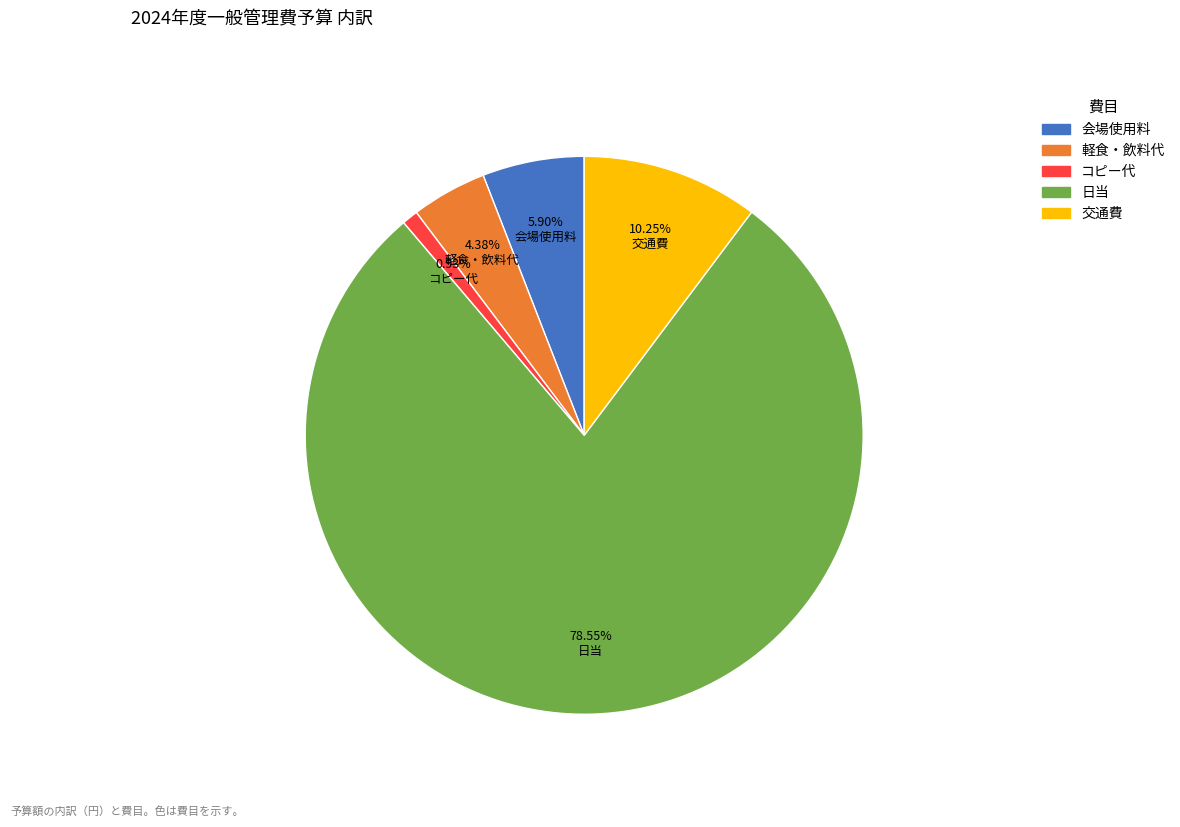

What is the smallest slice in the pie chart?

コピー代